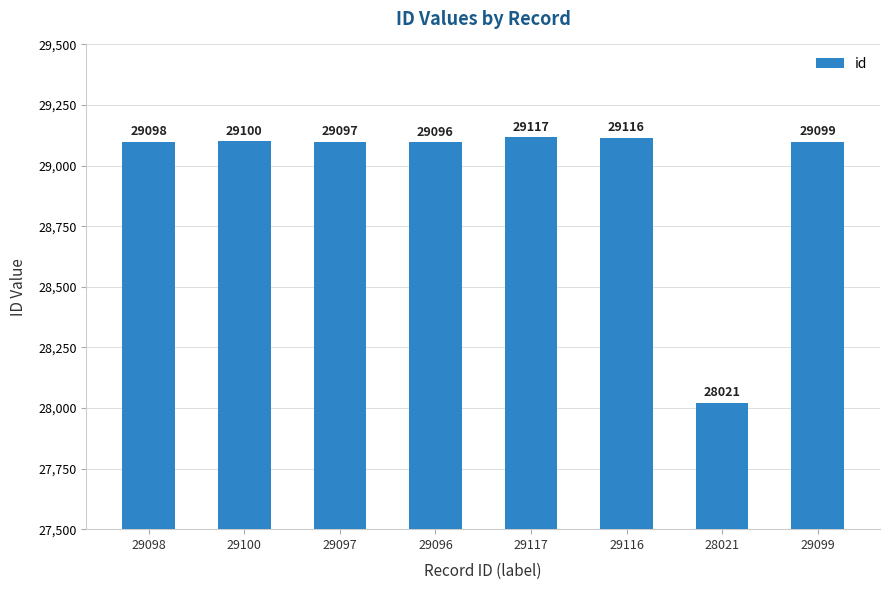

Rank the categories by value from highest to lowest.

29117, 29116, 29100, 29099, 29098, 29097, 29096, 28021